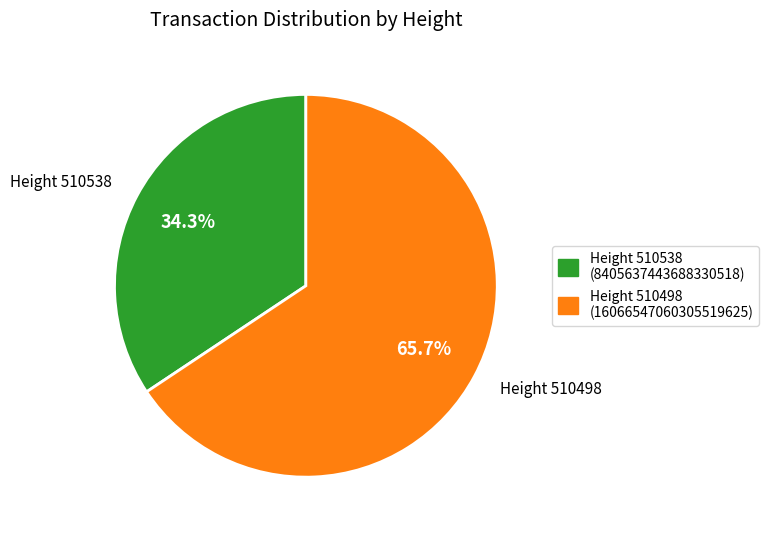

Between Height 510538 (8405637443688330518) and Height 510498 (16066547060305519625), which is larger?

Height 510498 (16066547060305519625)